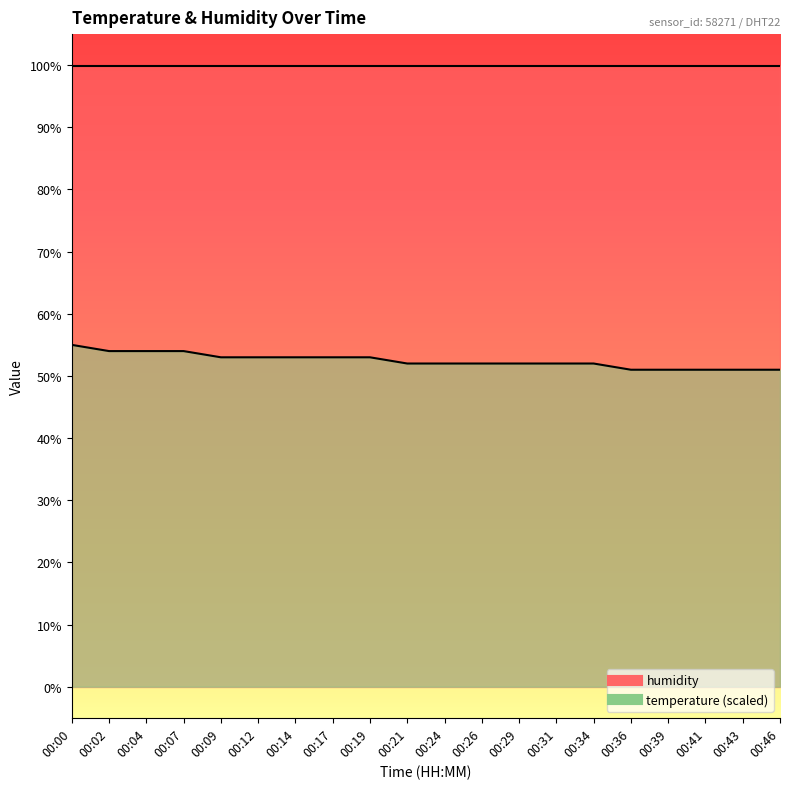

What is the value of the 17th point from the left?

51